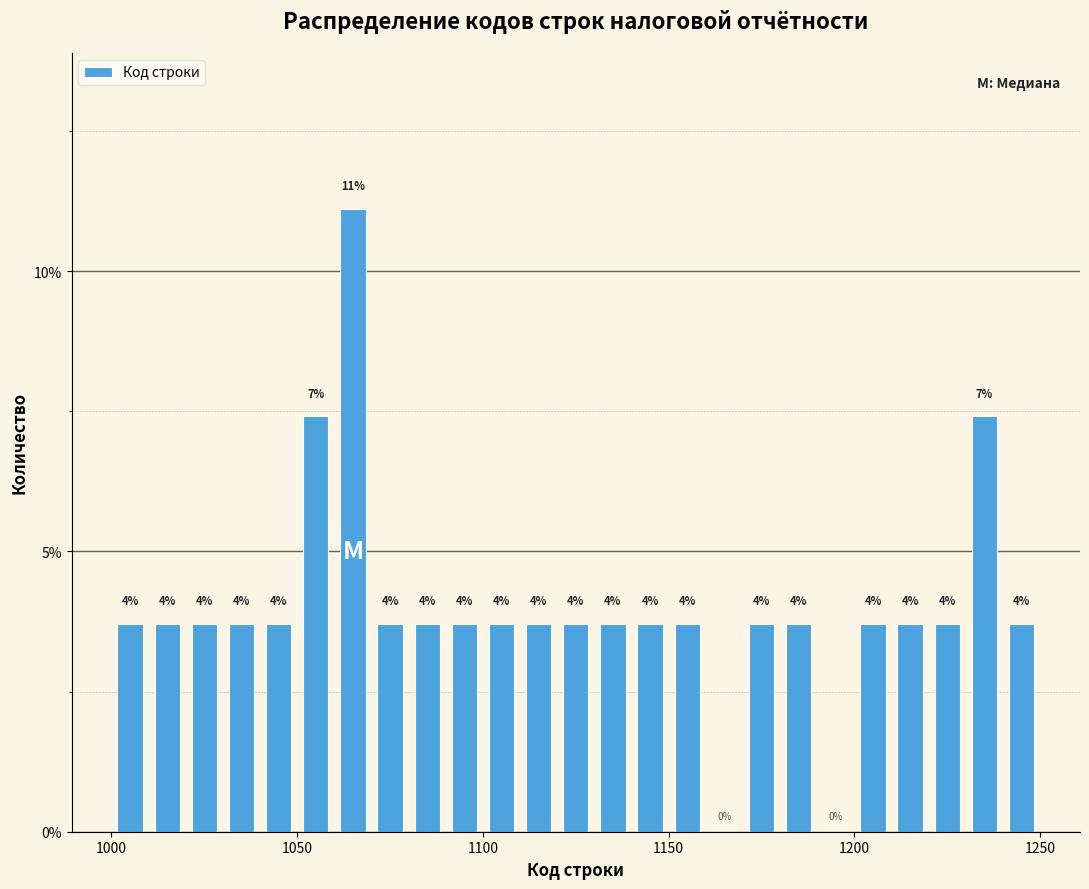

Around what value on the x-axis is the tallest bar? Give the approximate position of its centre, as read against the axis.

1065